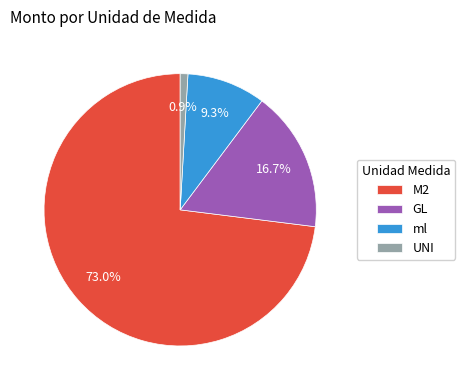

How many segments does this pie chart have?

4